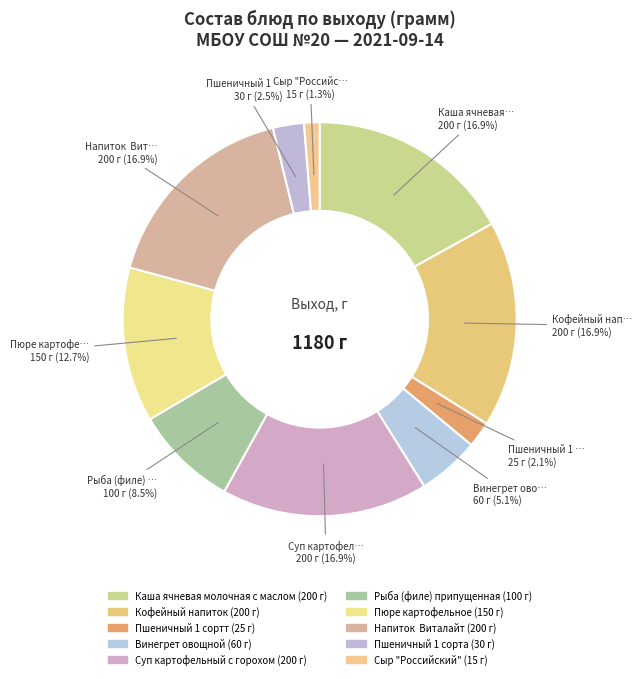

What is the change in value from Пшеничный 1 сортт to Сыр "Российский"?

-10